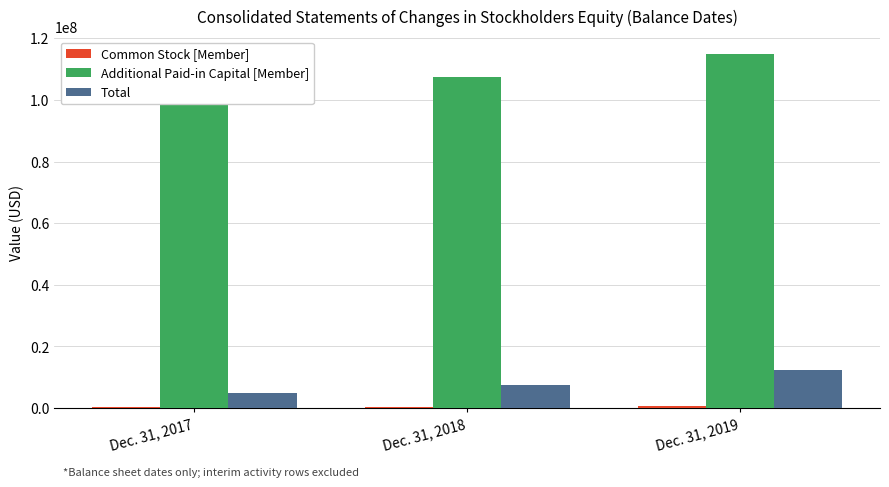

List the labels in order of Common Stock [Member] value, largest first.

Dec. 31, 2019, Dec. 31, 2018, Dec. 31, 2017